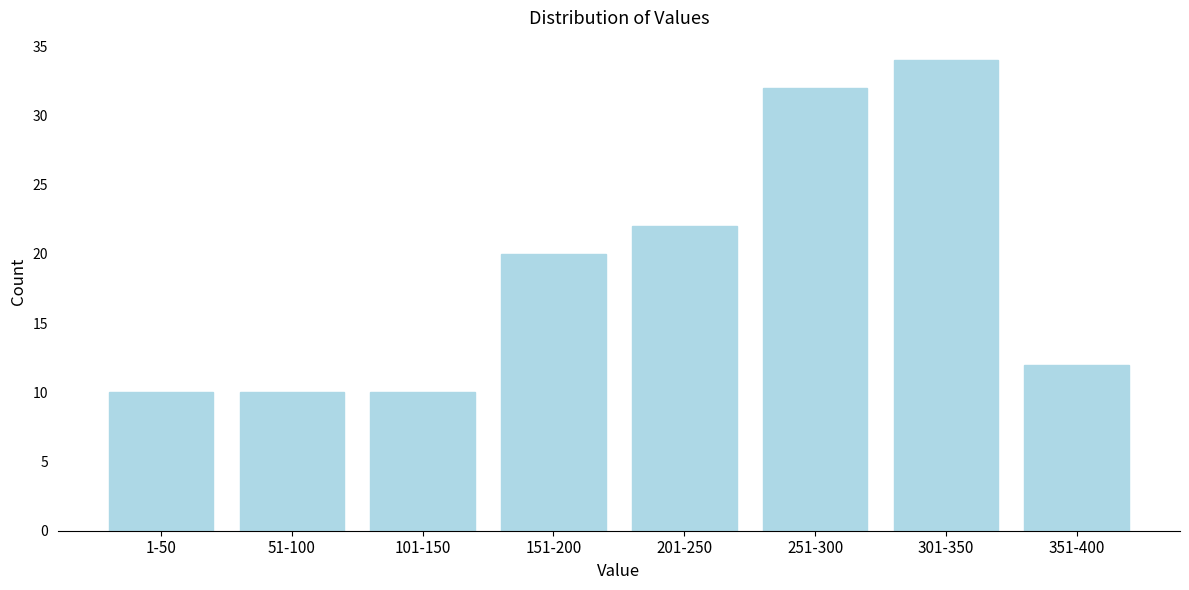

Reading left to right, list all the values displayed in this chart.

10	10	10	20	22	32	34	12